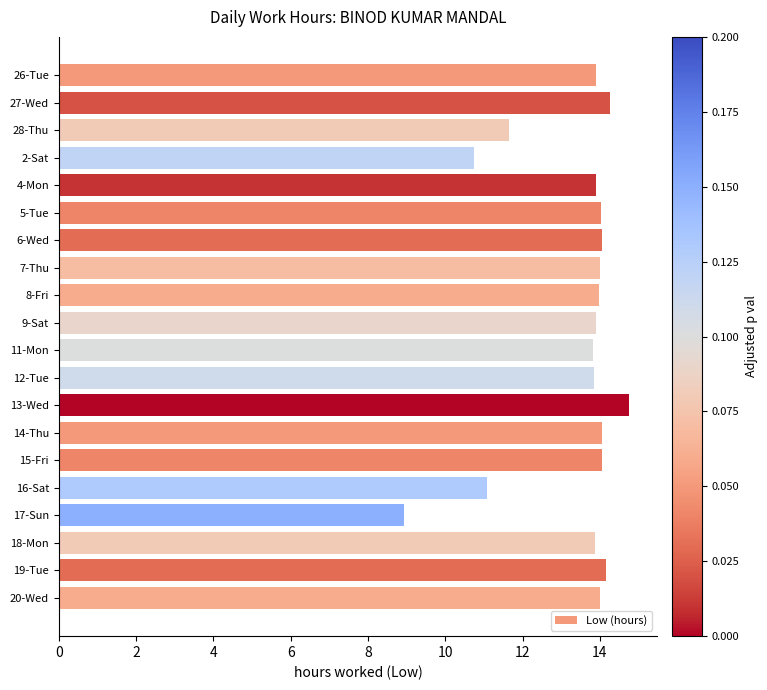

Is it true that the value at 11-Mon is 9.0?

False